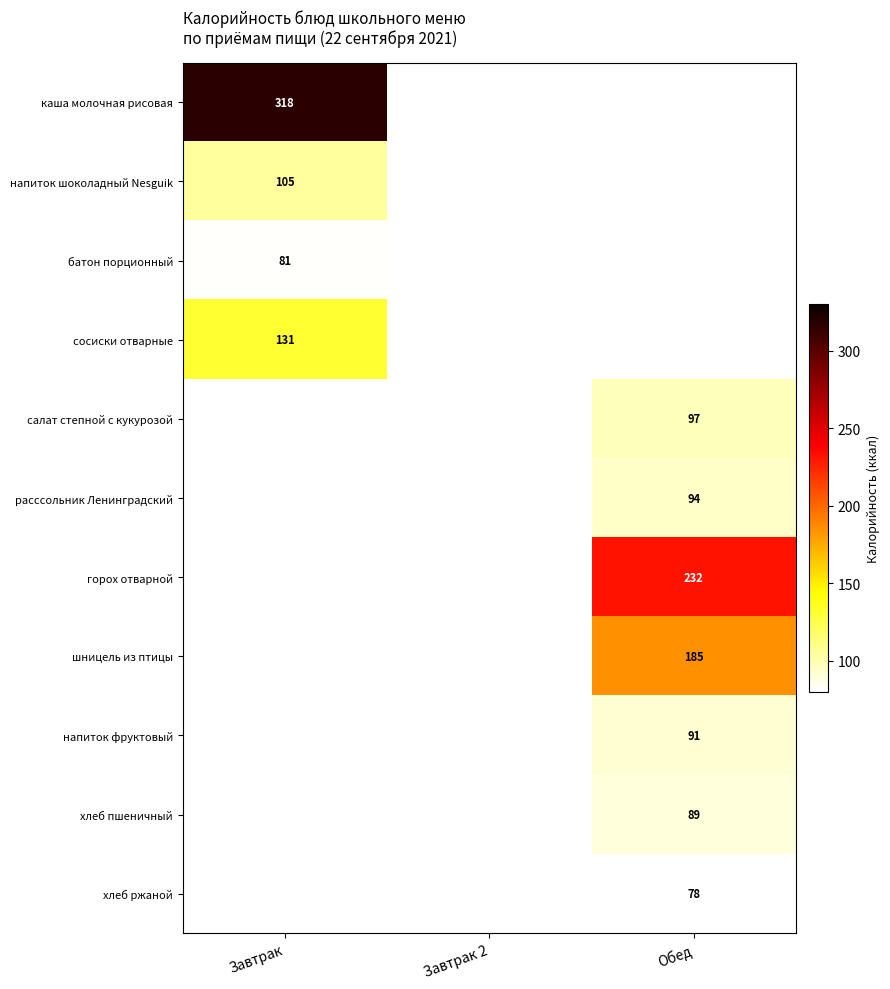

At how many categories does at least one series exceed 286?

1